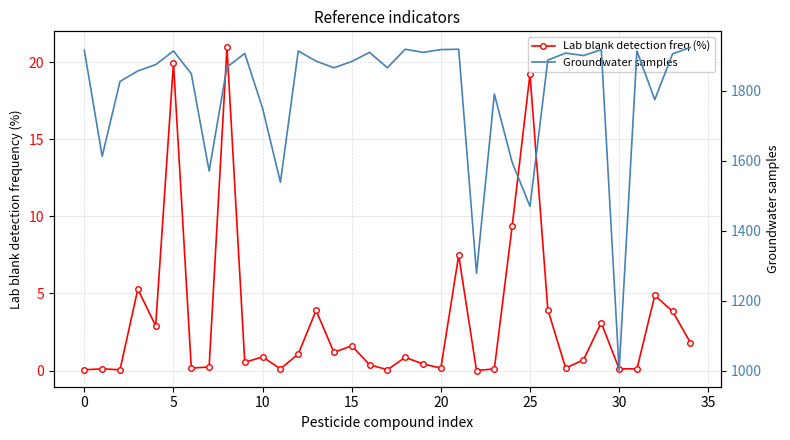

What is the highest value of the Groundwater samples series?

1923.0